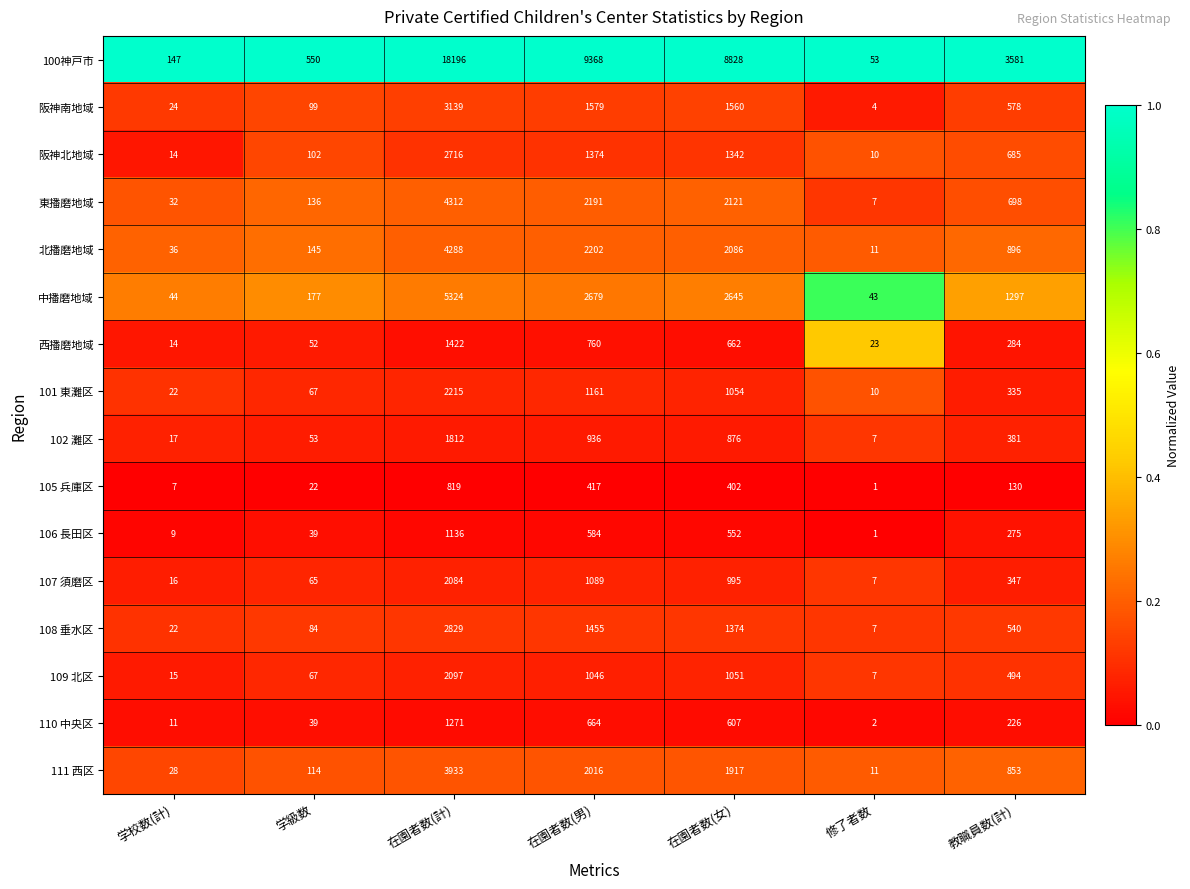

What is the difference between the highest and lowest values at 在園者数(女)?

8426